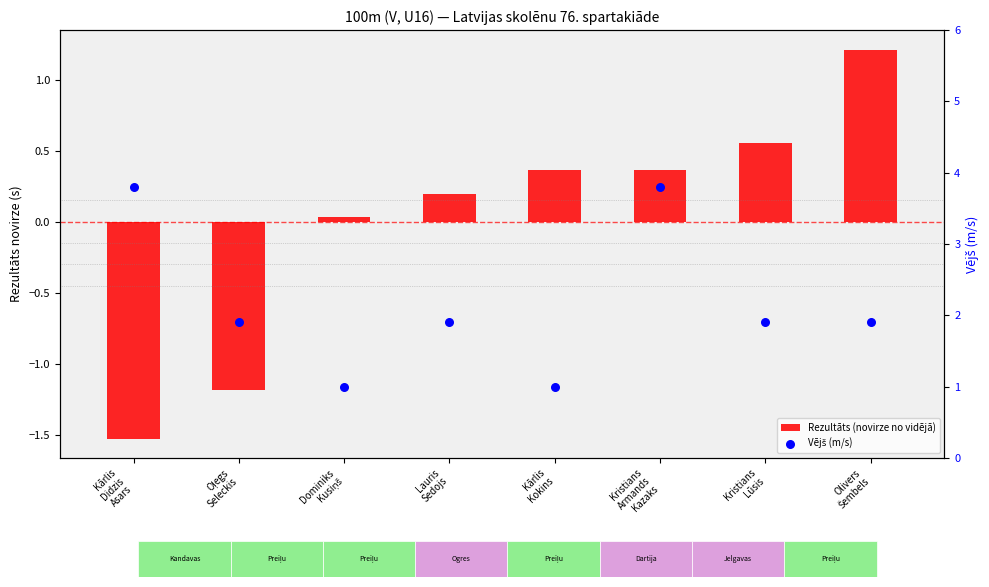

What are all the series names shown in the legend?

Rezultāts (novirze no vidējā), Vējš (m/s)